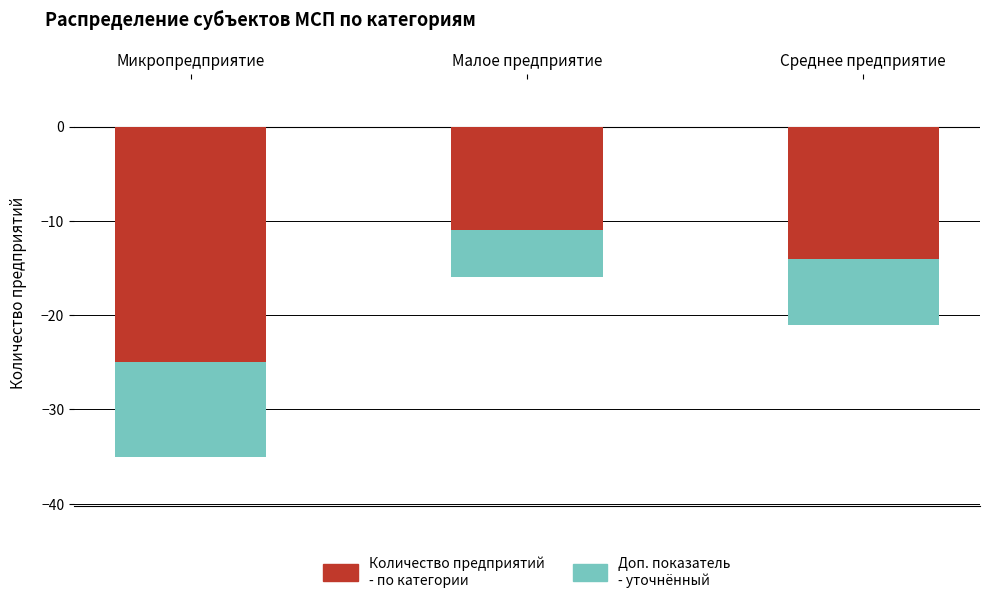

What position from the right is Среднее предприятие?

1